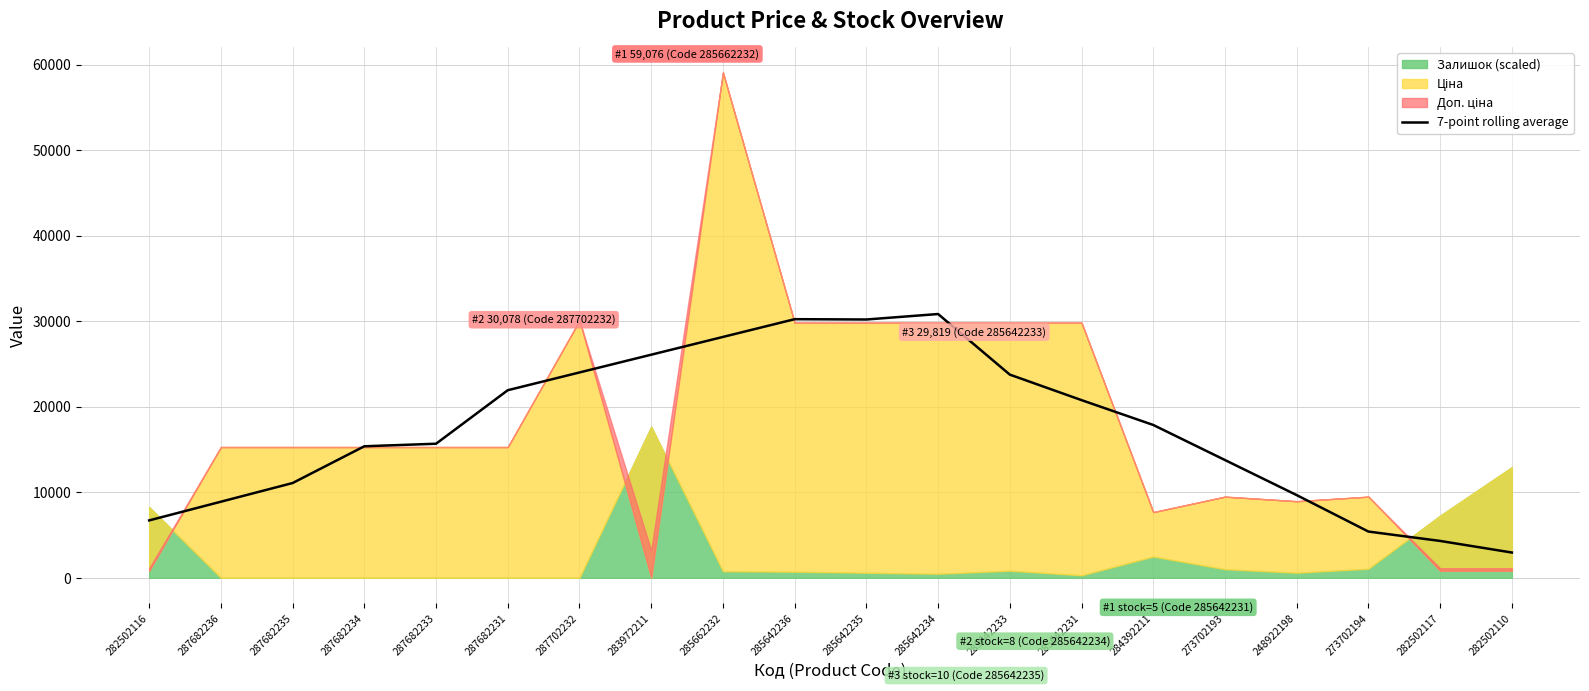

What is the label of the 3rd point from the right?

273702194